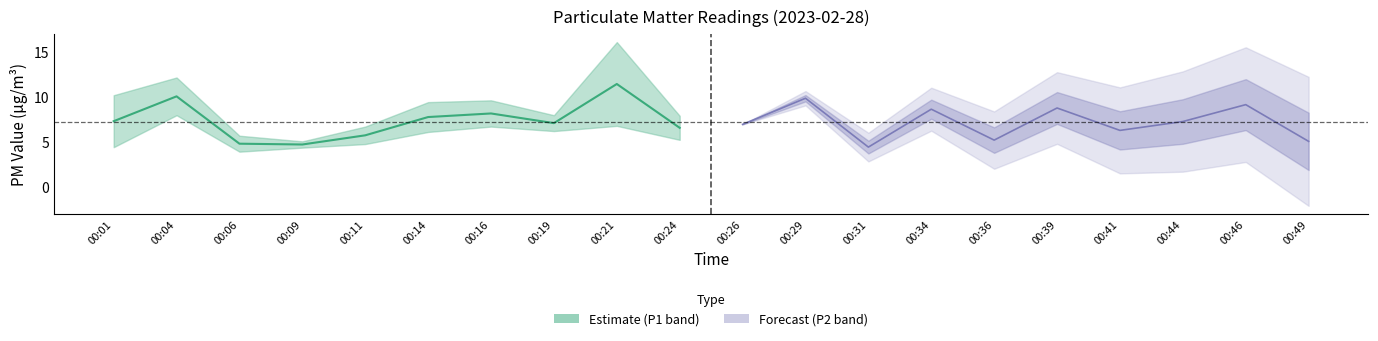

What is the difference between the maximum and second lowest values in the P2 mean (Forecast) series?

4.8